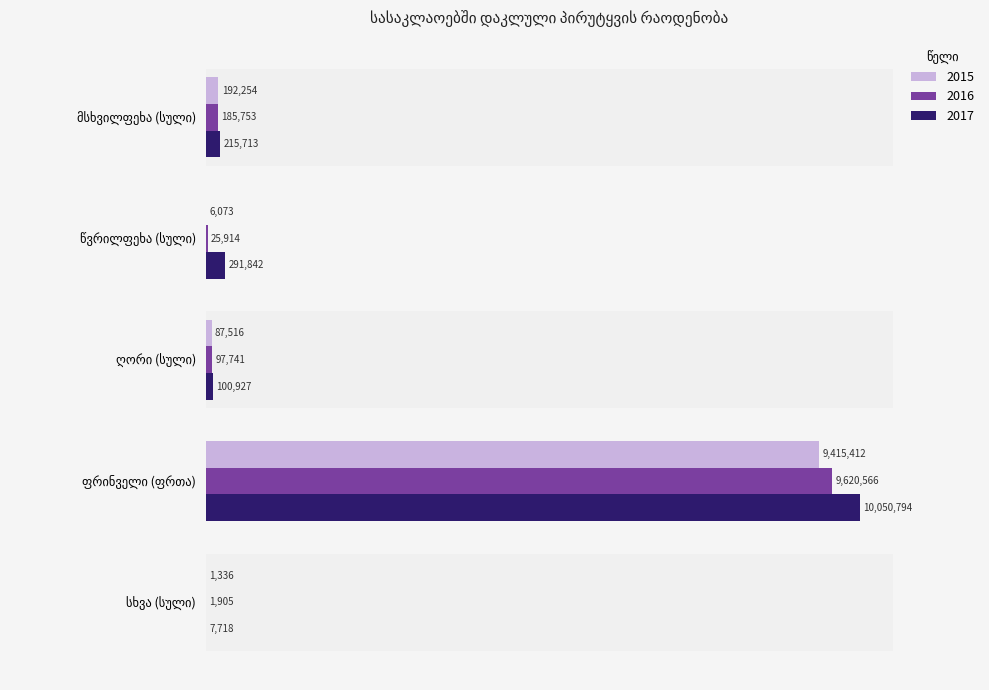

What are all the series names shown in the legend?

2015, 2016, 2017